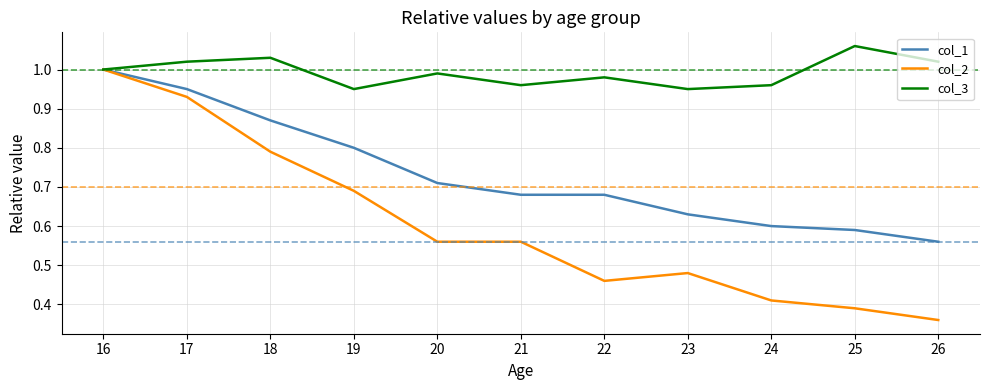

What is the total value across all series at 25?

2.0